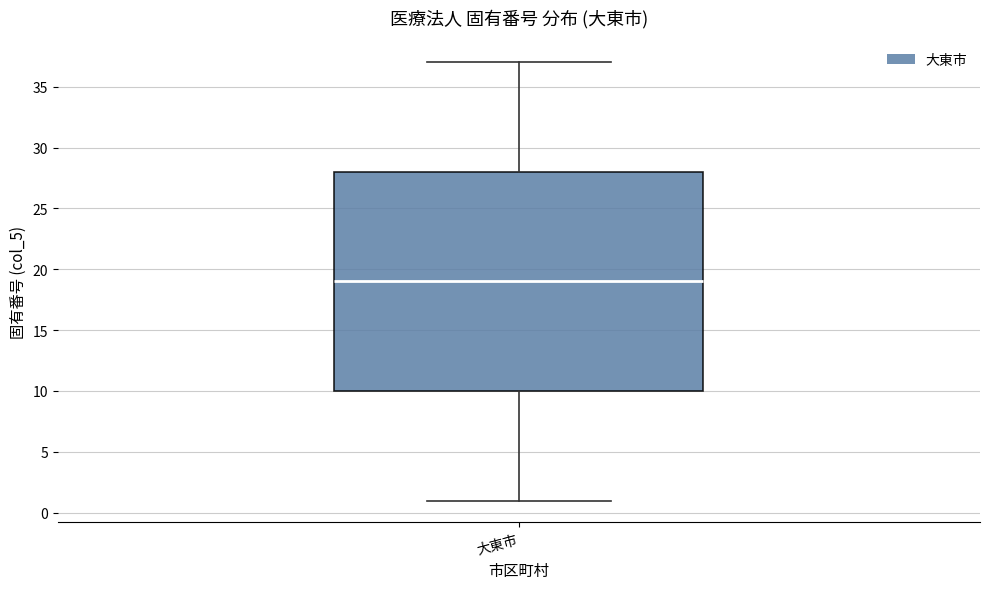

Where does the upper whisker of the box for 大東市 end on the y-axis? The values are not printed on the chart, so give them approximately, as read against the axis.

37